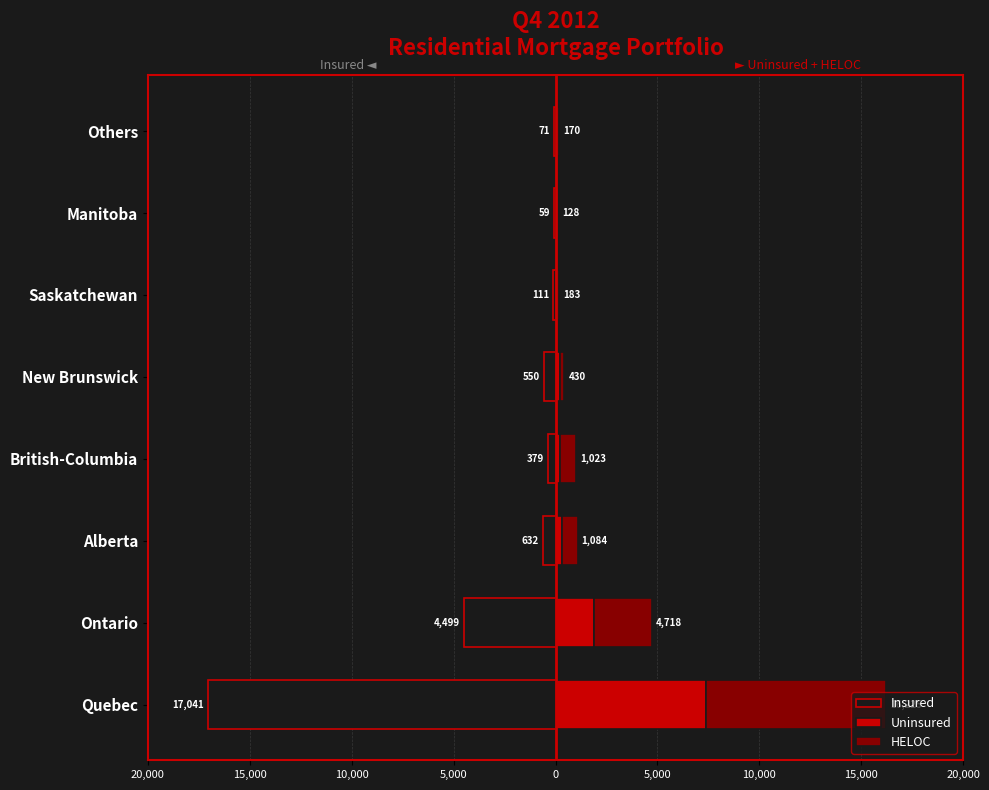

Is the value of Insured at Saskatchewan greater than the value of HELOC at Ontario?

No